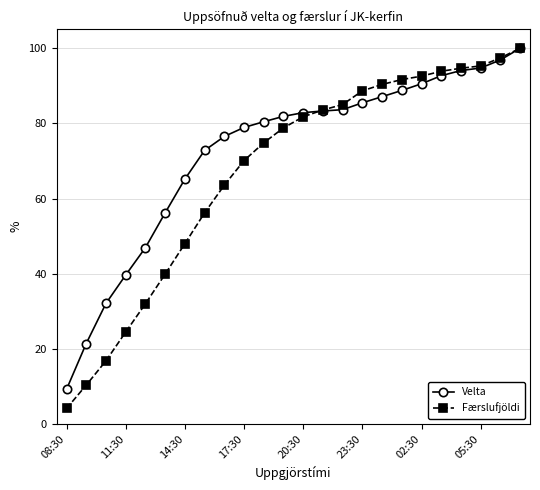

Which series has the largest total across all categories?

Velta